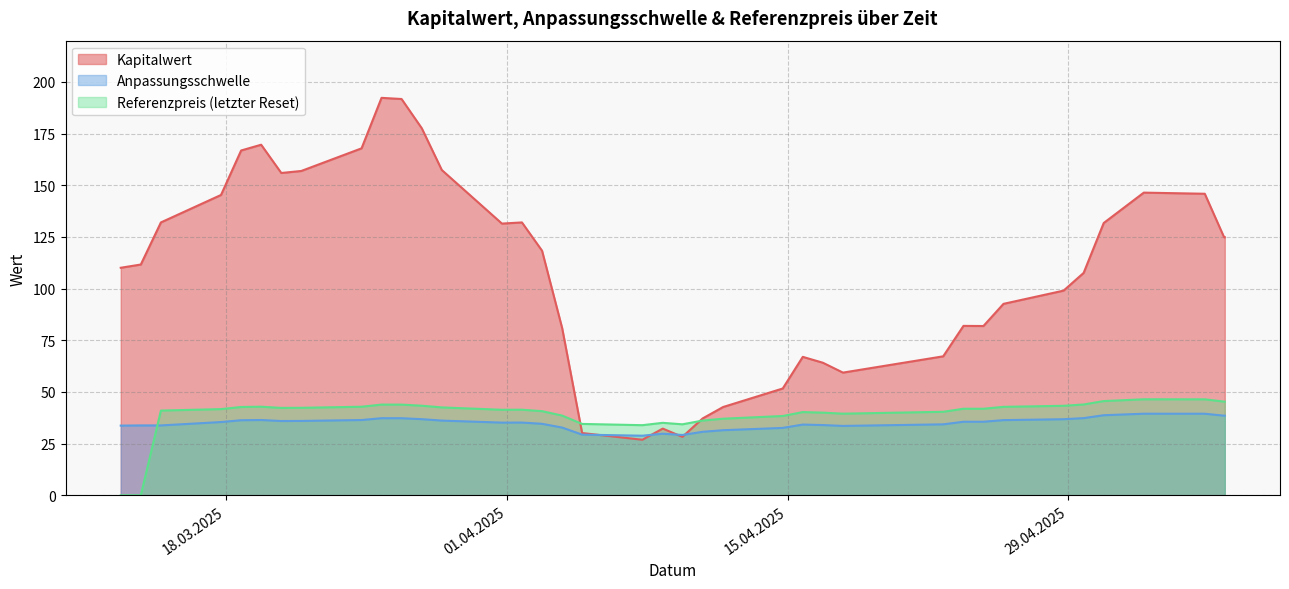

What is the maximum value for Anpassungsschwelle?

39.5